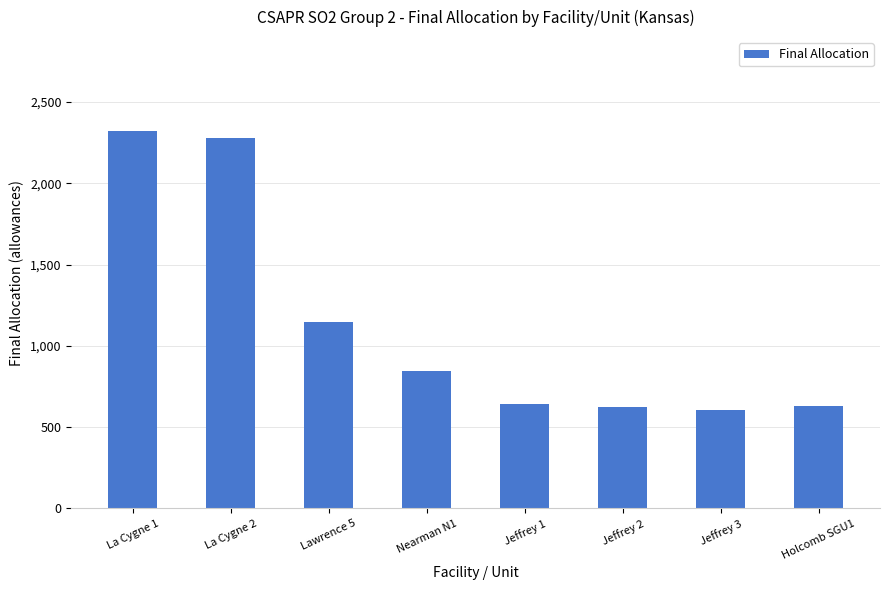

The chart shows a value of 633 at Holcomb SGU1. True or false?

True